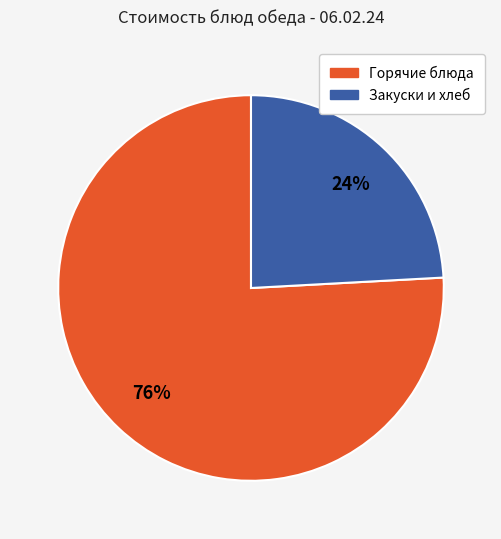

How many segments does this pie chart have?

2